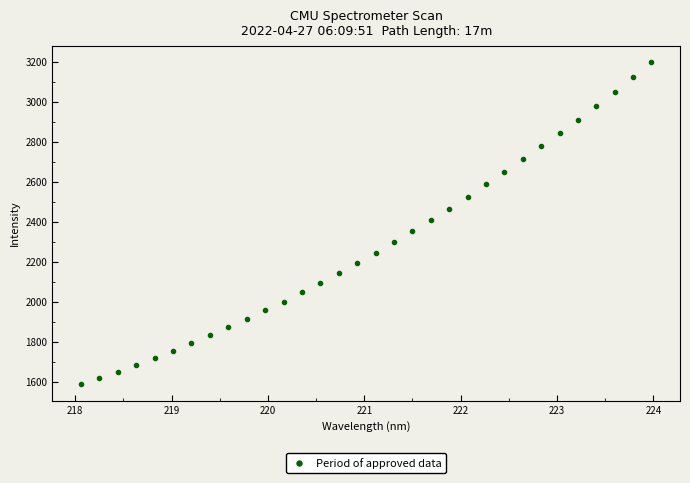

What is the range of X values (max minus min)?

5.9